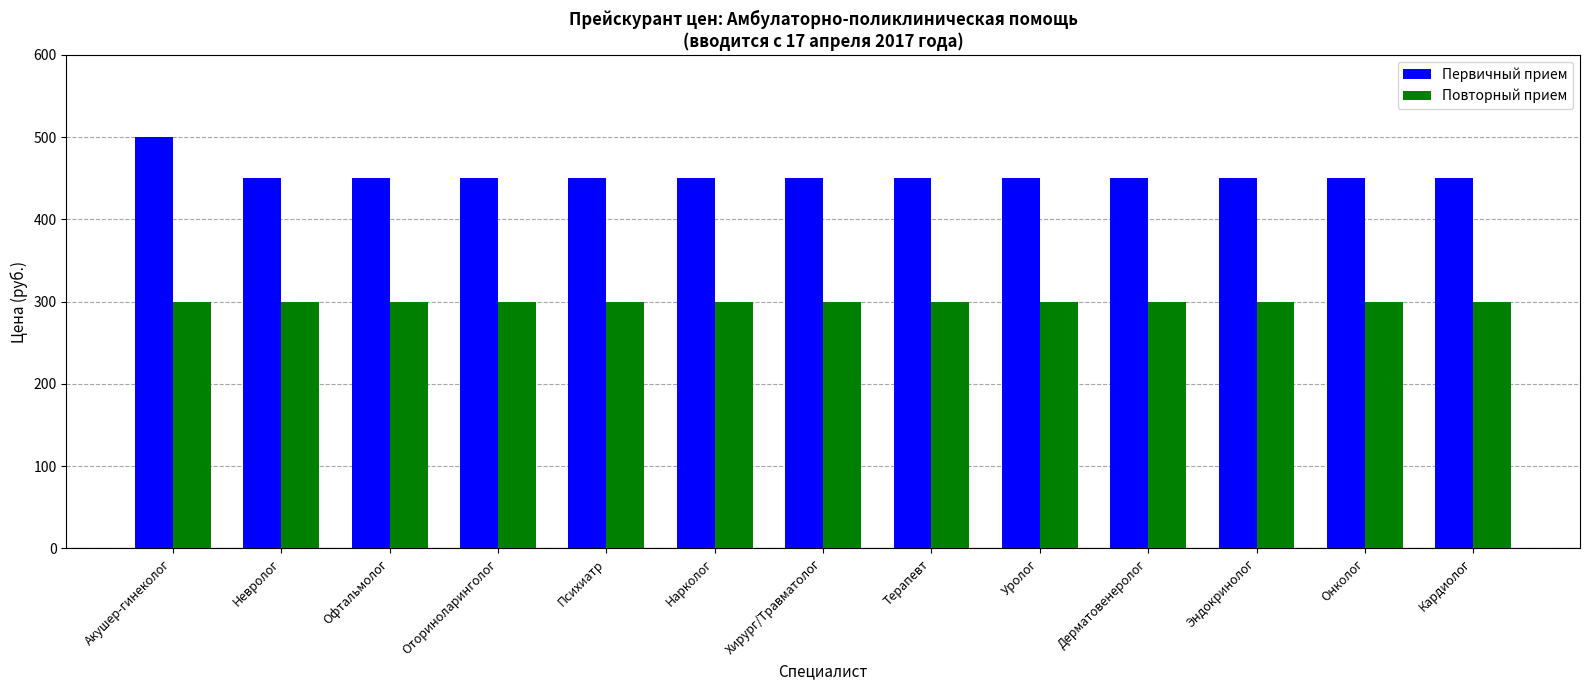

At how many categories does at least one series exceed 340?

13